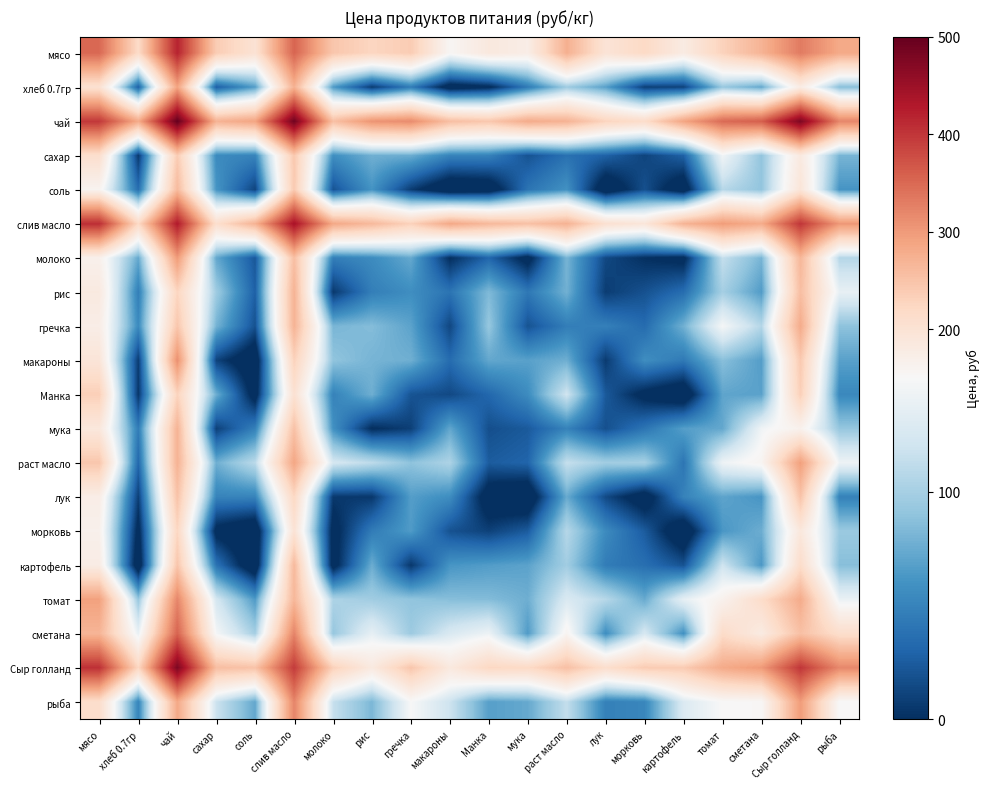

Reading left to right, what are all the values shown in this chart?

мясо: мясо=350.0	хлеб 0.7гр=216.7	чай=418.9	сахар=238.4	соль=200.7	слив масло=353.9	молоко=246.1	рис=224.6	гречка=238.6	макароны=155.3	Манка=186.0	мука=174.1	раст масло=275.2	лук=196.9	морковь=219.8	картофель=179.3	томат=229.9	сметана=270.5	Сыр голланд=331.4	рыба=282.8
хлеб 0.7гр: мясо=202.5	хлеб 0.7гр=28.6	чай=290.1	сахар=27.2	соль=67.4	слив масло=273.0	молоко=65.6	рис=7.2	гречка=46.0	макароны=-13.8	Манка=-4.3	мука=44.6	раст масло=96.3	лук=68.5	морковь=9.4	картофель=11.3	томат=93.4	сметана=73.2	Сыр голланд=177.3	рыба=86.9
чай: мясо=397.7	хлеб 0.7гр=281.3	чай=500.0	сахар=271.2	соль=289.3	слив масло=489.5	молоко=254.7	рис=306.7	гречка=315.5	макароны=256.2	Манка=244.8	мука=280.2	раст масло=271.5	лук=227.5	морковь=213.2	картофель=288.7	томат=348.6	сметана=360.5	Сыр голланд=478.1	рыба=320.9
сахар: мясо=209.4	хлеб 0.7гр=5.8	чай=239.0	сахар=55.0	соль=50.3	слив масло=244.1	молоко=57.5	рис=77.5	гречка=76.0	макароны=50.4	Манка=49.4	мука=19.9	раст масло=38.1	лук=28.7	морковь=11.5	картофель=28.4	томат=145.0	сметана=90.9	Сыр голланд=183.3	рыба=80.6
соль: мясо=160.4	хлеб 0.7гр=36.5	чай=261.7	сахар=61.9	соль=12.0	слив масло=241.9	молоко=20.1	рис=60.9	гречка=7.7	макароны=-24.2	Манка=-19.0	мука=40.2	раст масло=59.7	лук=-20.4	морковь=18.6	картофель=-18.8	томат=107.8	сметана=90.6	Сыр голланд=194.1	рыба=61.2
слив масло: мясо=407.5	хлеб 0.7гр=219.9	чай=428.2	сахар=208.7	соль=271.6	слив масло=438.9	молоко=283.8	рис=262.9	гречка=231.0	макароны=283.9	Манка=263.3	мука=253.1	раст масло=271.9	лук=204.2	морковь=191.6	картофель=269.7	томат=297.2	сметана=279.7	Сыр голланд=400.0	рыба=302.4
молоко: мясо=166.2	хлеб 0.7гр=73.4	чай=299.4	сахар=72.9	соль=22.7	слив масло=255.7	молоко=47.0	рис=55.4	гречка=73.5	макароны=-0.6	Манка=31.1	мука=-10.3	раст масло=80.4	лук=14.0	морковь=0.5	картофель=-6.2	томат=114.4	сметана=80.6	Сыр голланд=266.0	рыба=106.6
рис: мясо=183.2	хлеб 0.7гр=46.9	чай=225.8	сахар=96.9	соль=27.7	слив масло=271.2	молоко=5.3	рис=47.0	гречка=57.2	макароны=40.1	Манка=83.3	мука=42.7	раст масло=78.3	лук=7.7	морковь=19.2	картофель=35.6	томат=99.5	сметана=65.7	Сыр голланд=256.1	рыба=138.1
гречка: мясо=174.0	хлеб 0.7гр=54.7	чай=245.9	сахар=79.7	соль=19.1	слив масло=270.4	молоко=81.2	рис=85.4	гречка=70.0	макароны=13.3	Манка=92.6	мука=20.0	раст масло=46.2	лук=48.0	морковь=34.6	картофель=78.0	томат=148.0	сметана=106.7	Сыр голланд=280.3	рыба=89.1
макароны: мясо=194.0	хлеб 0.7гр=7.4	чай=311.1	сахар=11.5	соль=-22.0	слив масло=230.5	молоко=90.2	рис=80.2	гречка=77.4	макароны=35.0	Манка=72.6	мука=68.8	раст масло=76.9	лук=6.6	морковь=57.2	картофель=43.7	томат=87.0	сметана=66.9	Сыр голланд=242.2	рыба=68.7
Манка: мясо=234.7	хлеб 0.7гр=4.4	чай=228.3	сахар=76.6	соль=-12.7	слив масло=203.4	молоко=49.4	рис=77.0	гречка=20.6	макароны=14.5	Манка=32.0	мука=55.7	раст масло=120.7	лук=23.6	морковь=-7.1	картофель=-22.6	томат=71.1	сметана=69.2	Сыр голланд=233.8	рыба=53.2
мука: мясо=187.6	хлеб 0.7гр=45.7	чай=270.1	сахар=9.5	соль=48.4	слив масло=253.0	молоко=59.4	рис=-1.4	гречка=9.4	макароны=72.3	Манка=17.8	мука=24.0	раст масло=49.6	лук=18.4	морковь=40.8	картофель=67.6	томат=72.8	сметана=144.5	Сыр голланд=164.5	рыба=92.5
раст масло: мясо=245.9	хлеб 0.7гр=32.4	чай=271.5	сахар=76.9	соль=110.1	слив масло=286.5	молоко=124.3	рис=111.4	гречка=89.2	макароны=103.5	Манка=25.3	мука=30.4	раст масло=115.0	лук=97.9	морковь=99.7	картофель=40.8	томат=142.7	сметана=158.1	Сыр голланд=294.3	рыба=142.8
лук: мясо=173.8	хлеб 0.7гр=9.2	чай=250.1	сахар=50.2	соль=50.2	слив масло=222.3	молоко=5.8	рис=4.7	гречка=67.1	макароны=56.7	Манка=-16.0	мука=-23.8	раст масло=74.4	лук=15.0	морковь=-15.4	картофель=50.0	томат=70.7	сметана=61.9	Сыр голланд=249.6	рыба=49.1
морковь: мясо=166.0	хлеб 0.7гр=-7.9	чай=224.0	сахар=-7.9	соль=-26.0	слив масло=199.4	молоко=-8.7	рис=45.1	гречка=65.6	макароны=19.4	Манка=10.3	мука=25.0	раст масло=107.5	лук=55.1	морковь=25.0	картофель=-23.2	томат=62.8	сметана=76.2	Сыр голланд=187.4	рыба=94.6
картофель: мясо=176.6	хлеб 0.7гр=-20.8	чай=247.4	сахар=39.9	соль=-23.8	слив масло=262.8	молоко=-11.3	рис=76.0	гречка=4.9	макароны=61.9	Манка=66.3	мука=70.0	раст масло=97.7	лук=45.4	морковь=36.7	картофель=20.0	томат=120.0	сметана=63.5	Сыр голланд=213.6	рыба=86.4
томат: мясо=292.9	хлеб 0.7гр=92.7	чай=320.7	сахар=123.6	соль=64.8	слив масло=265.6	молоко=103.4	рис=97.3	гречка=90.4	макароны=86.4	Манка=84.8	мука=76.9	раст масло=127.6	лук=108.2	морковь=74.3	картофель=137.0	томат=164.3	сметана=213.8	Сыр голланд=280.2	рыба=140.0
сметана: мясо=268.5	хлеб 0.7гр=139.1	чай=355.3	сахар=147.9	соль=99.3	слив масло=322.7	молоко=92.3	рис=137.0	гречка=95.2	макароны=127.0	Манка=142.1	мука=65.2	раст масло=158.9	лук=57.0	морковь=125.1	картофель=58.4	томат=215.7	сметана=180.0	Сыр голланд=253.7	рыба=210.9
Сыр голланд: мясо=405.1	хлеб 0.7гр=223.7	чай=478.3	сахар=257.0	соль=250.6	слив масло=394.8	молоко=232.5	рис=183.0	гречка=246.6	макароны=184.6	Манка=222.5	мука=219.2	раст масло=254.1	лук=209.8	морковь=238.9	картофель=239.9	томат=281.4	сметана=300.0	Сыр голланд=400.0	рыба=318.1
рыба: мясо=212.0	хлеб 0.7гр=51.0	чай=283.8	сахар=118.3	соль=72.9	слив масло=321.9	молоко=115.6	рис=81.9	гречка=149.8	макароны=118.8	Манка=68.1	мука=73.4	раст масло=113.9	лук=48.3	морковь=52.3	картофель=128.6	томат=150.9	сметана=153.3	Сыр голланд=298.0	рыба=150.0